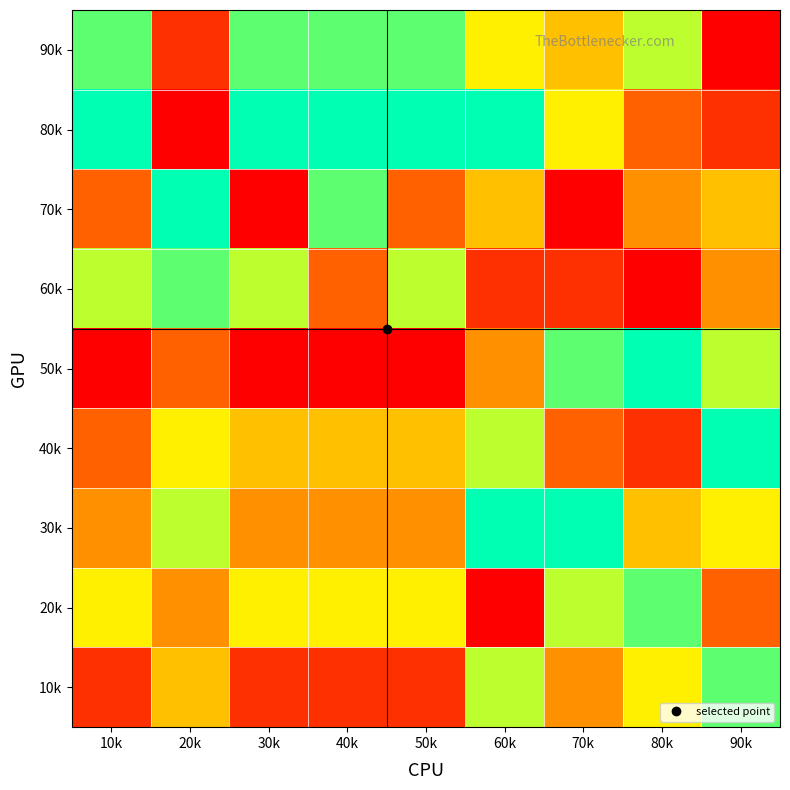

Which series has the largest range (max minus min)?

50k